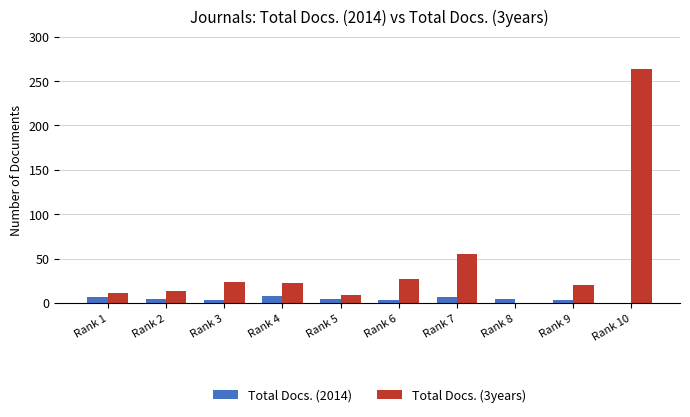

Is the value of Total Docs. (2014) at Rank 7 greater than the value of Total Docs. (3years) at Rank 8?

Yes